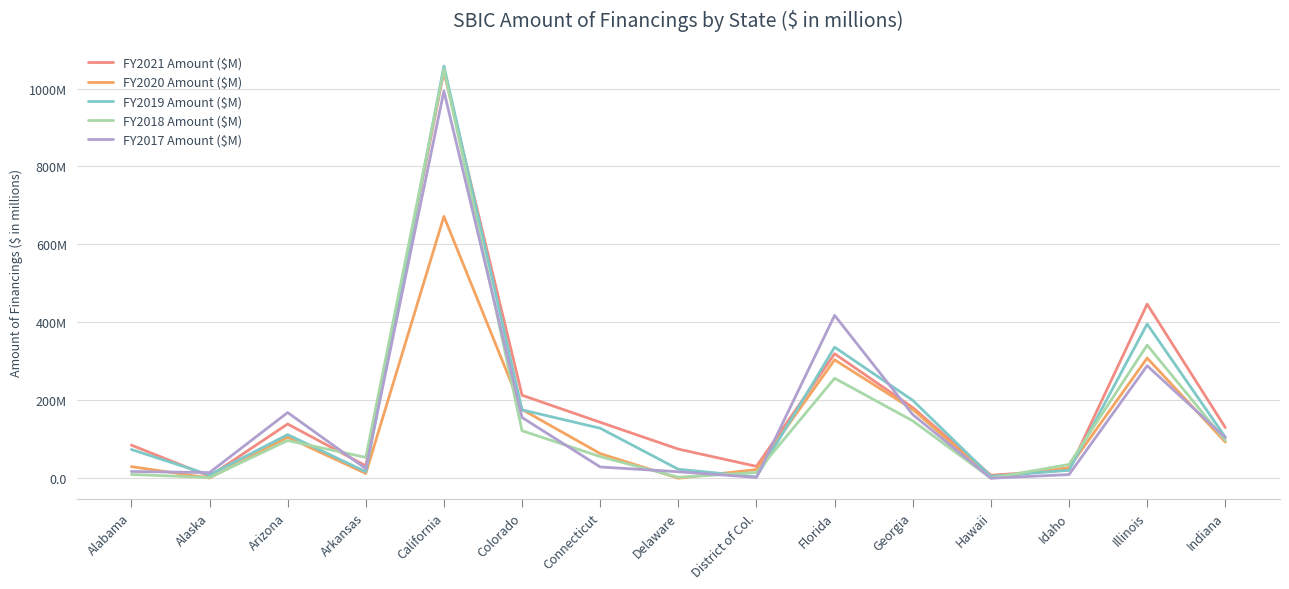

Is it true that FY2018 Amount ($M) equals 14.7 at District of Col.?

True